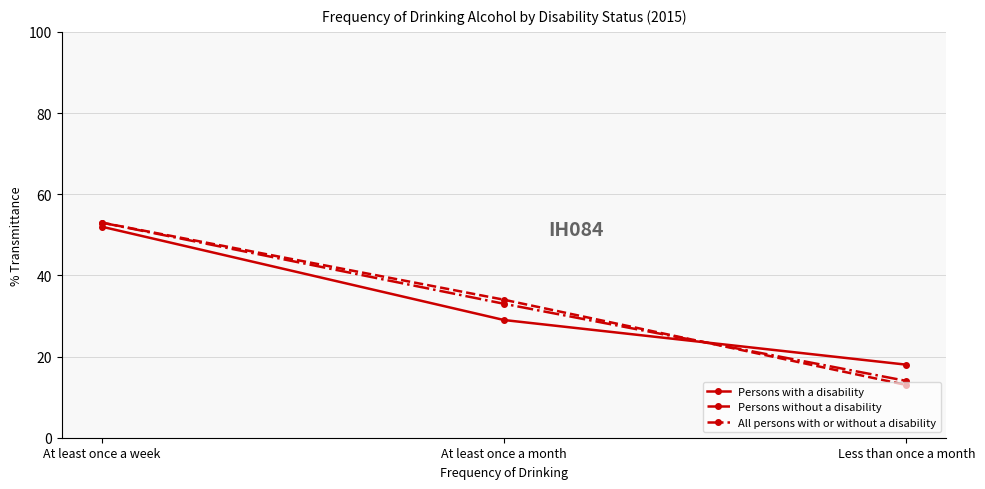

How many categories are shown in the chart?

3